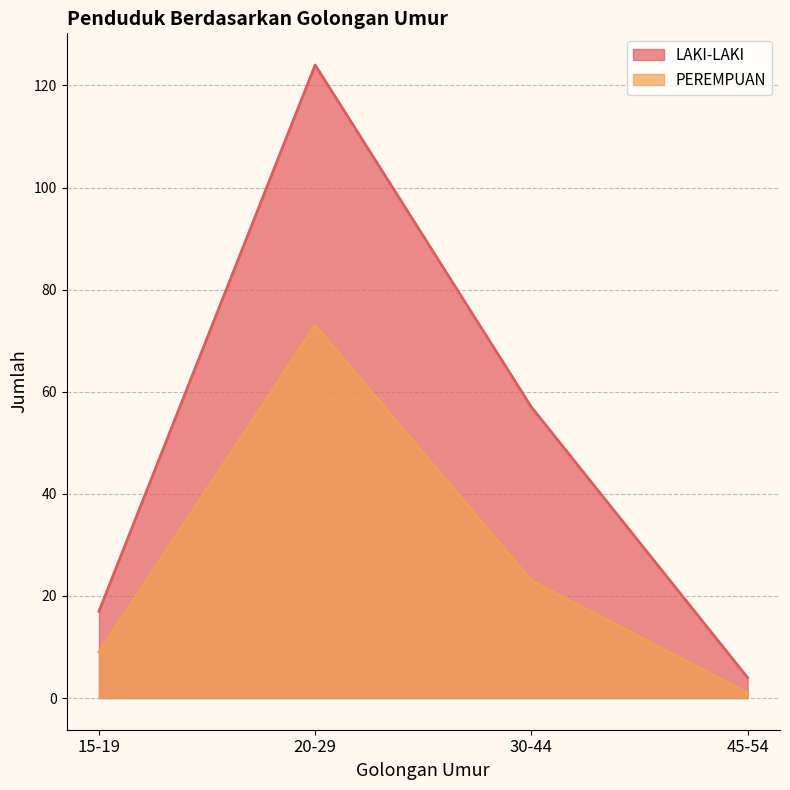

Is it true that PEREMPUAN equals 73 at 20-29?

True